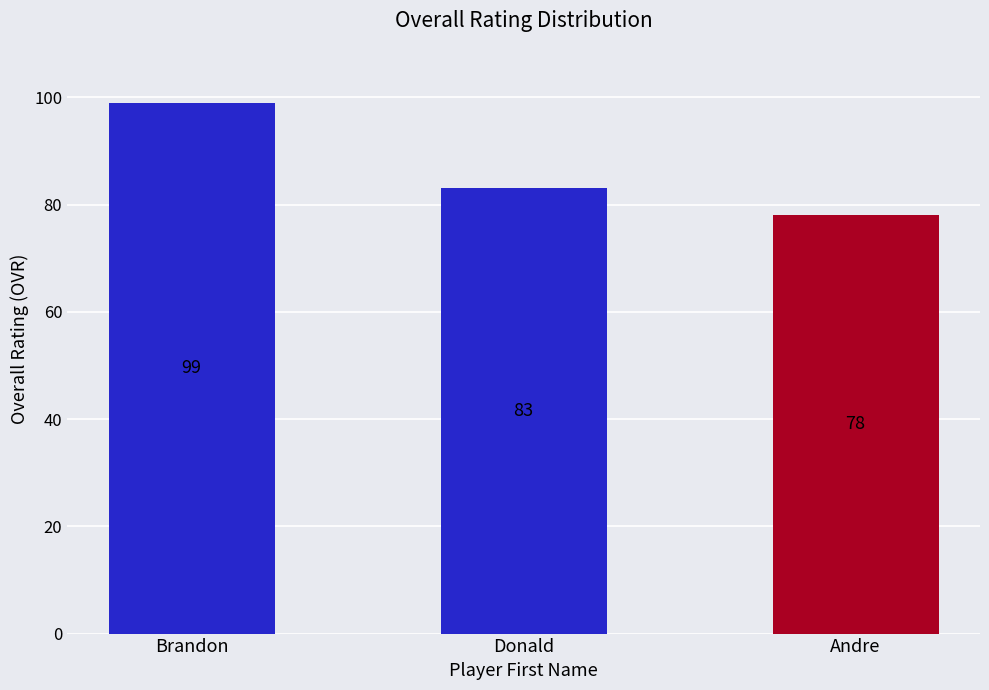

What is the greatest value displayed?

99